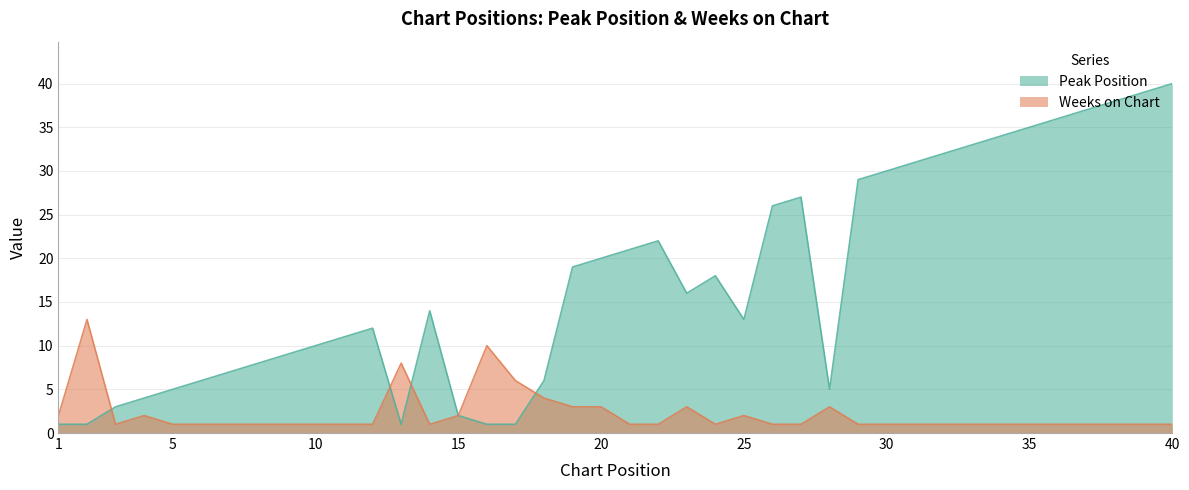

Is the value of Peak Position at 11 greater than the value of Weeks on Chart at 19?

Yes